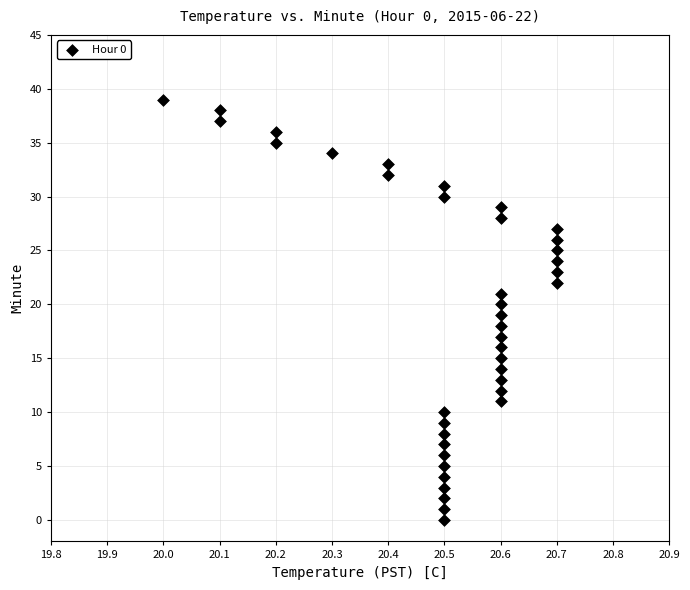

What is the range of Y values (max minus min)?

39